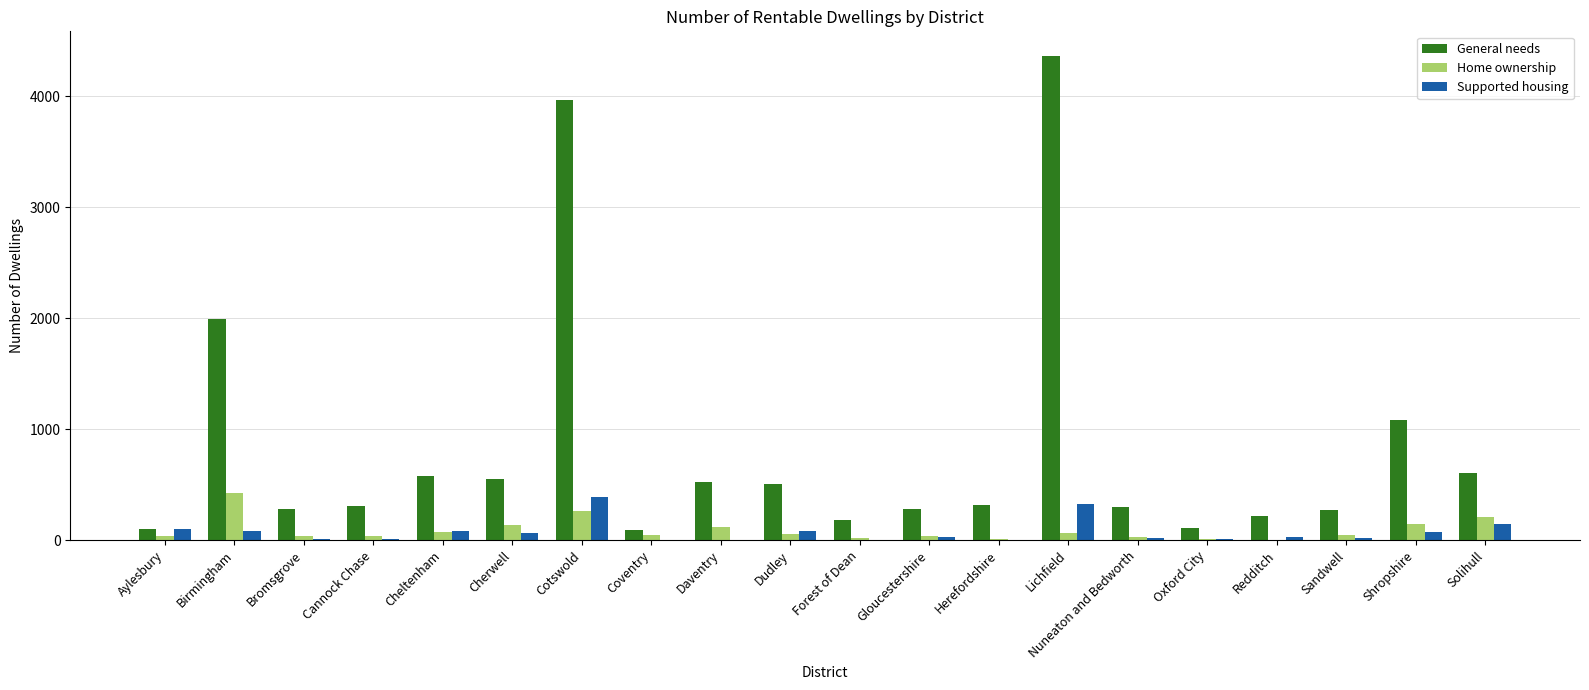

The value of Home ownership at Birmingham is 183. True or false?

False